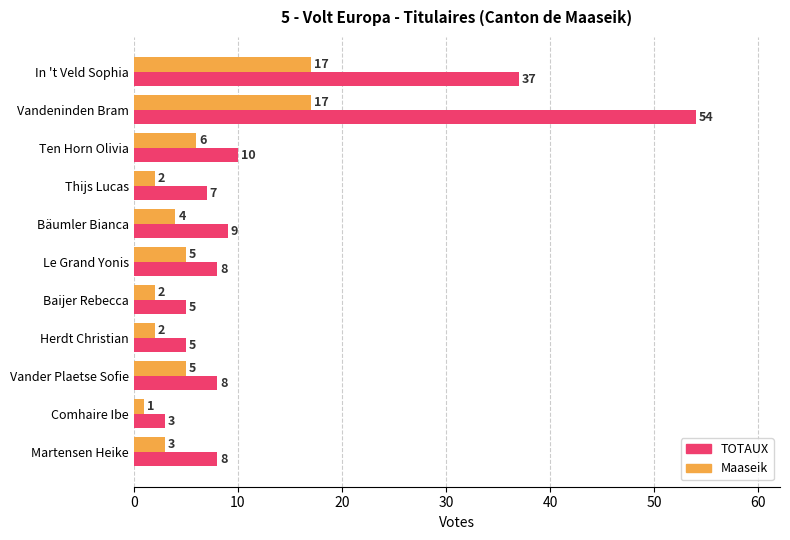

What is the spread (max minus min) of values at Baijer Rebecca?

3